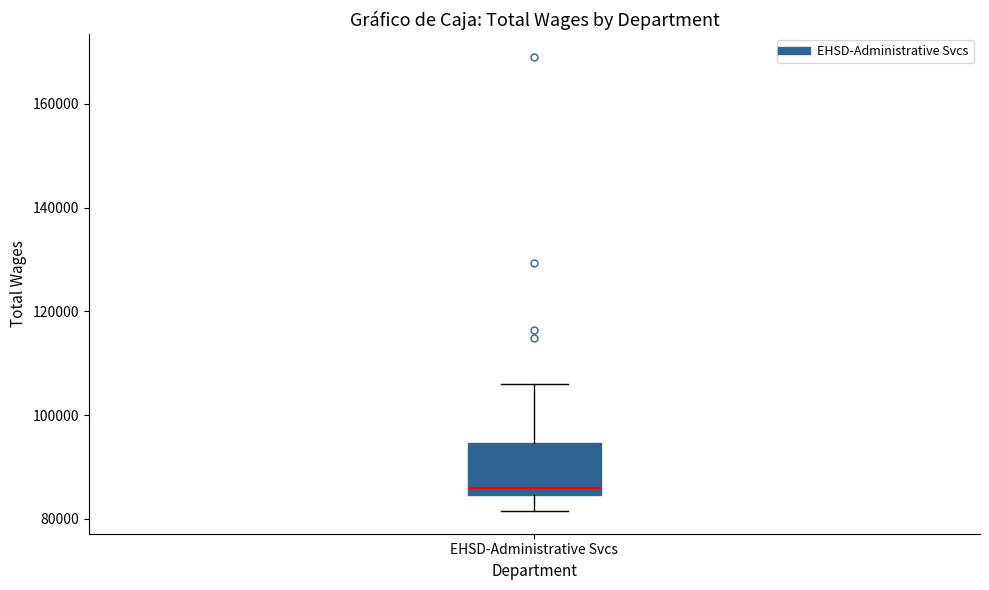

Transcribe this box plot: give where the median line is, the range the box spans, and where the two whiskers end, as read against the y-axis. The values are not printed on the chart, so give them approximately, as read against the axis.

median 86000, box 84000 to 94000, whiskers 82000 to 106000